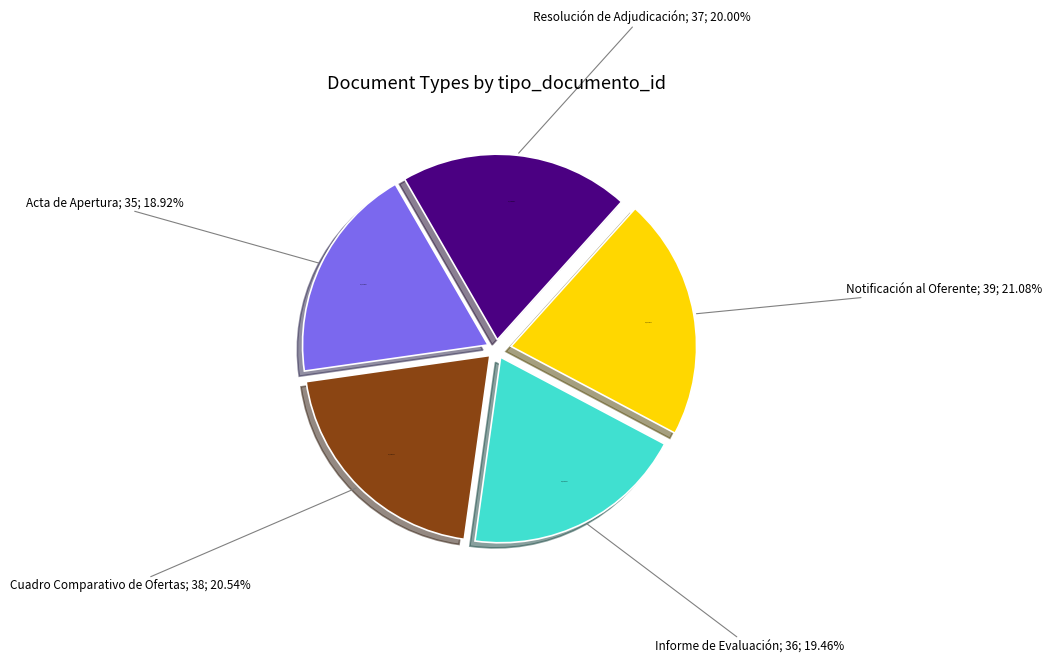

Count the number of slices in the pie.

5